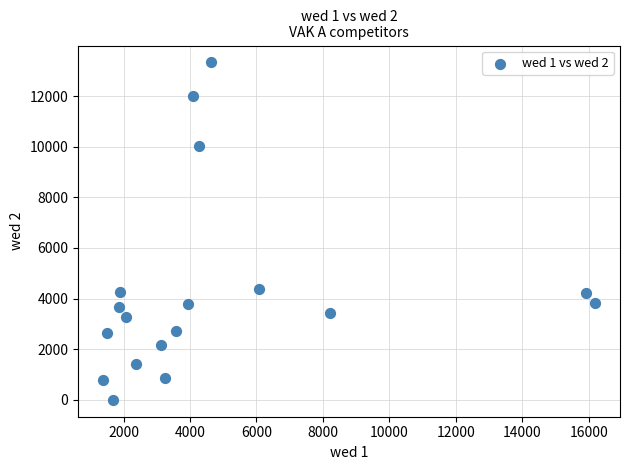

What is the range of Y values (max minus min)?

13330